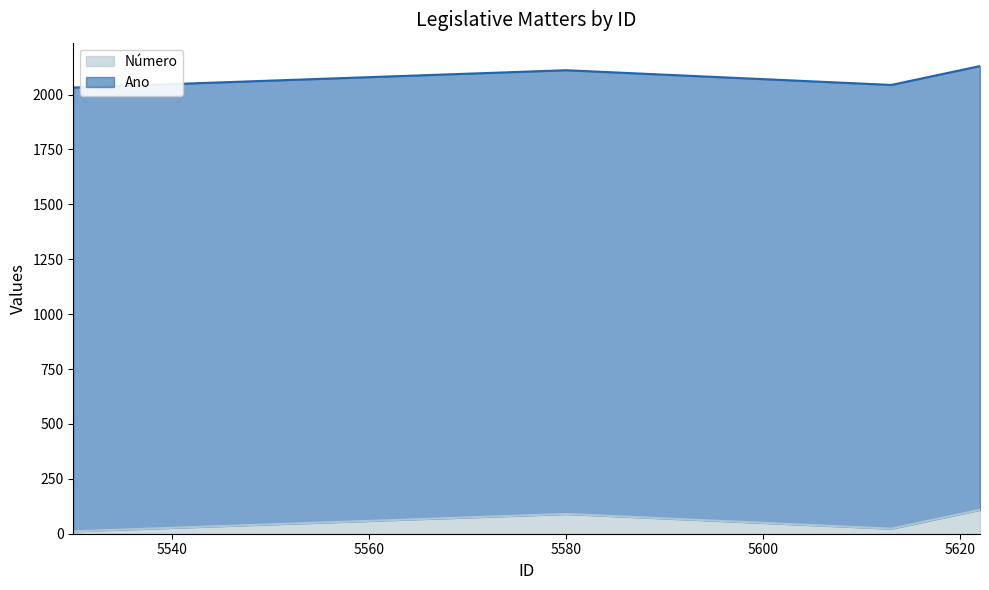

What is the difference between the second highest and second lowest values in the Número series?

67